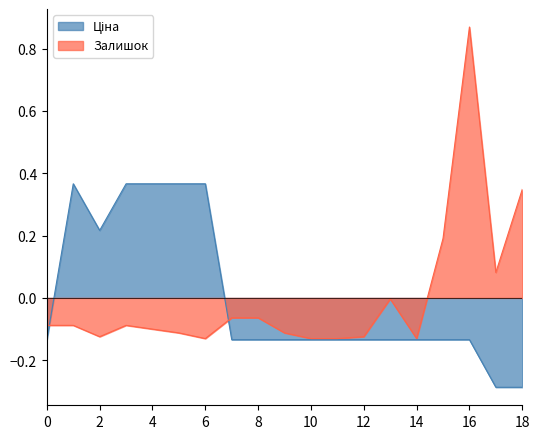

At which label does Залишок reach its peak?

16